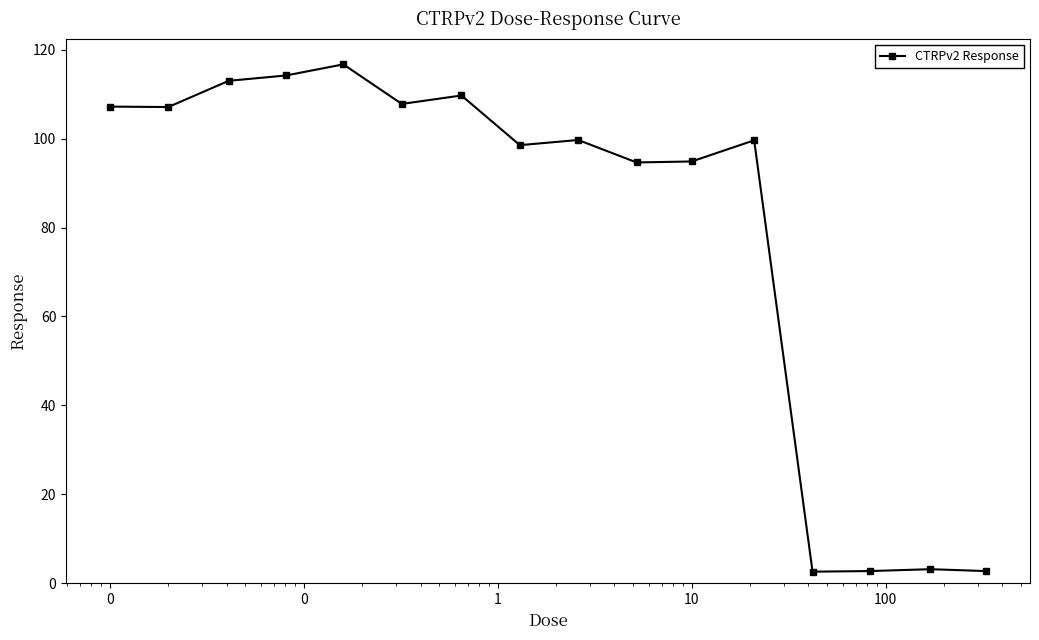

What is the value of the 8th point from the left?

98.5